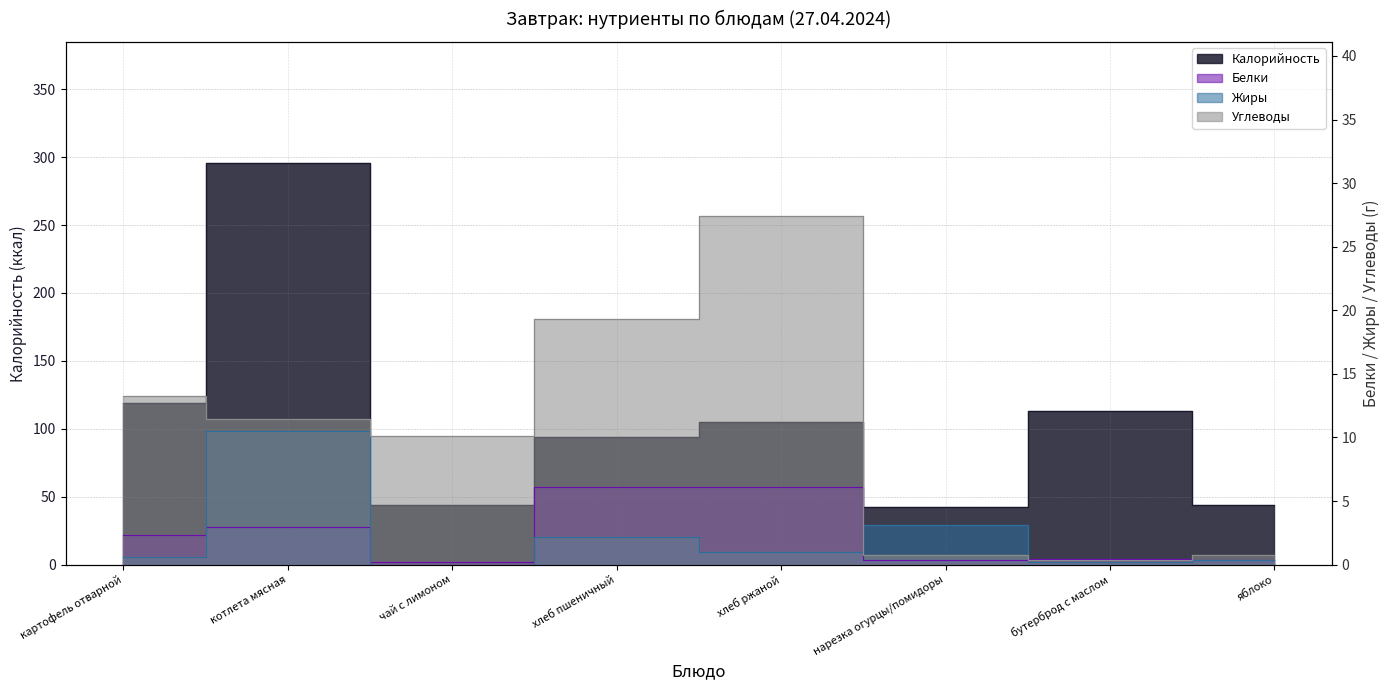

What is the label of the 2nd point from the right?

бутерброд с маслом